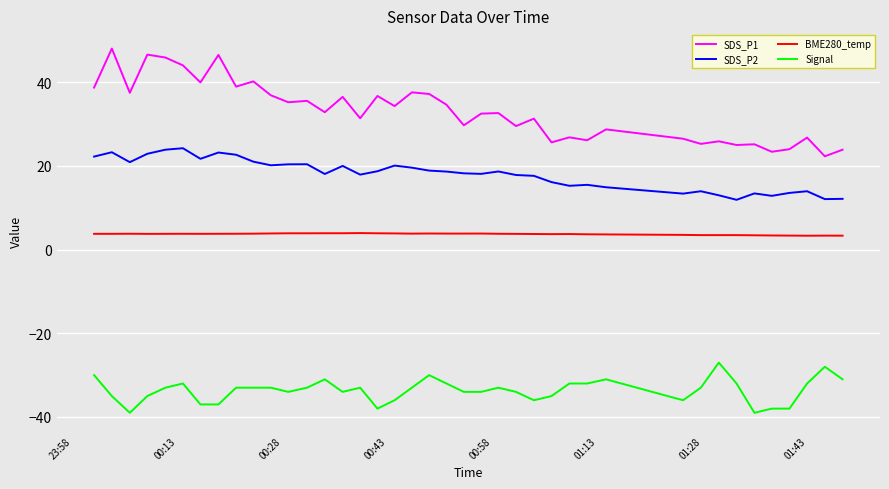

List the series in order of their peak value, lowest first.

Signal, BME280_temp, SDS_P2, SDS_P1